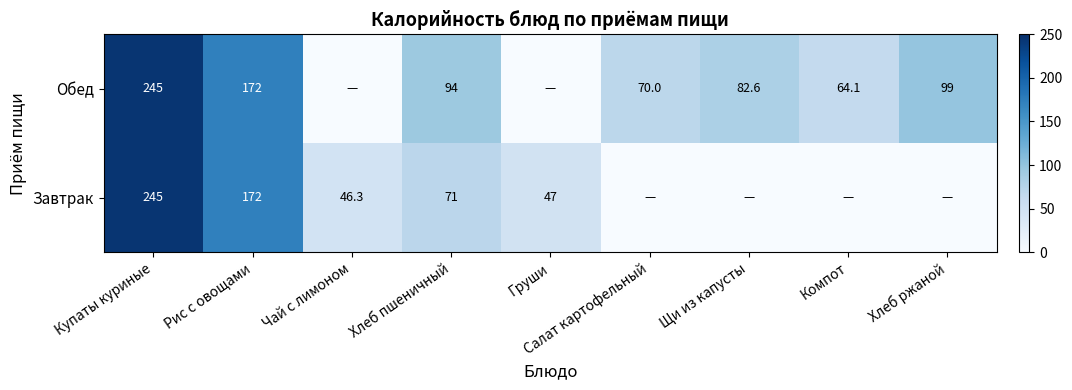

What is the total value across all series at Рис с овощами?

344.0